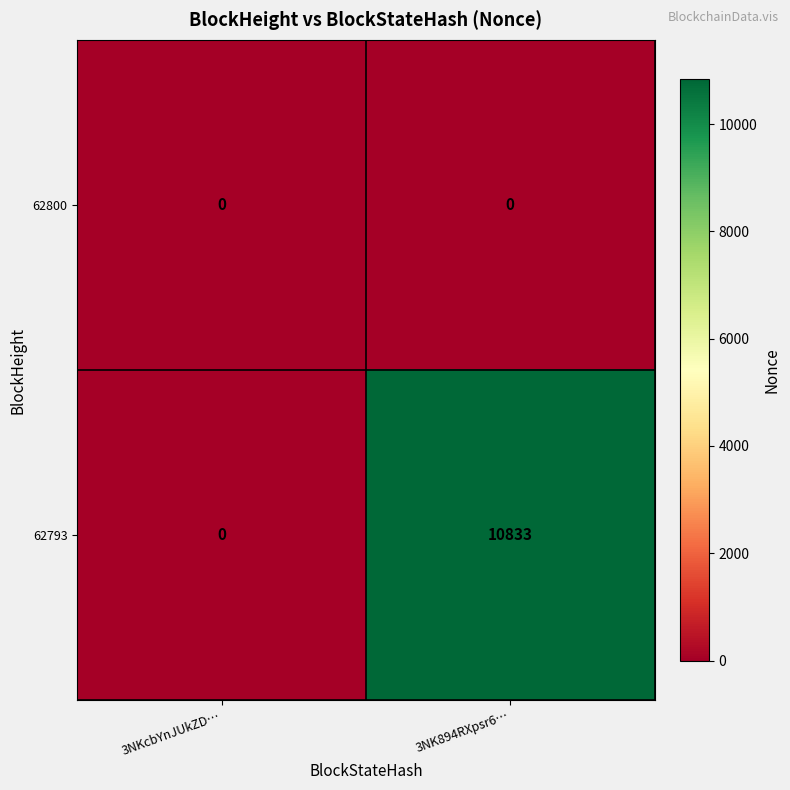

Which series changed the most between 3NKcbYnJUkZD… and 3NK894RXpsr6…?

62793